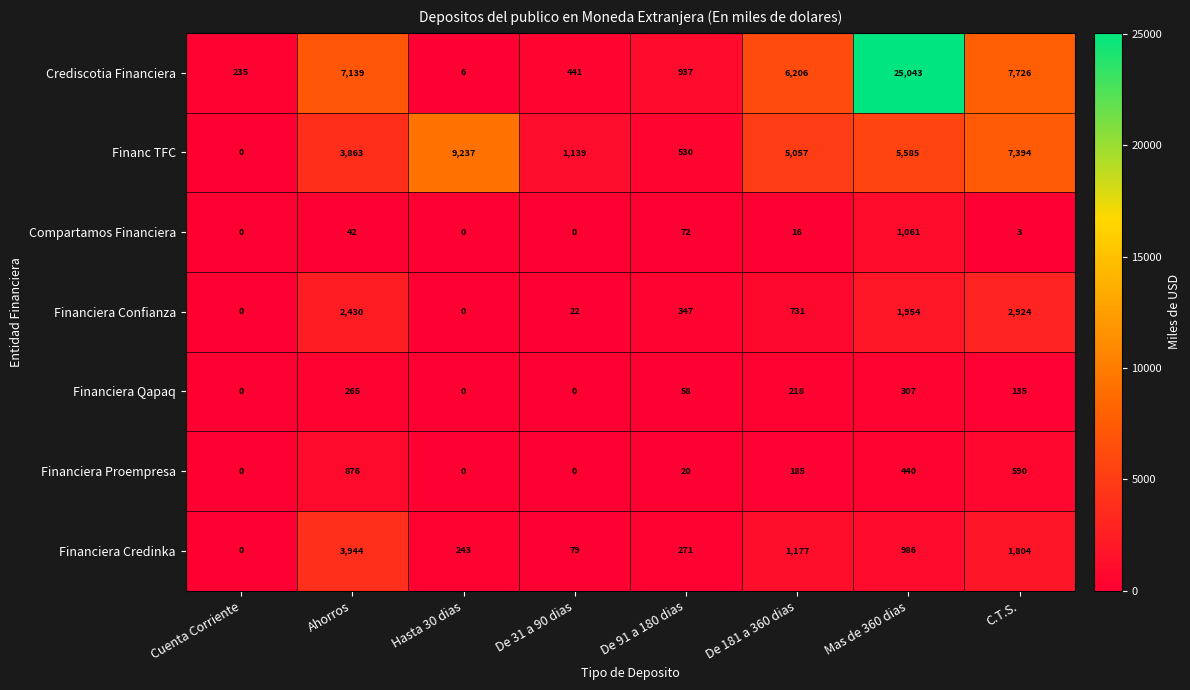

Is the value of Financiera Qapaq at De 31 a 90 dias greater than the value of Financ TFC at Ahorros?

No